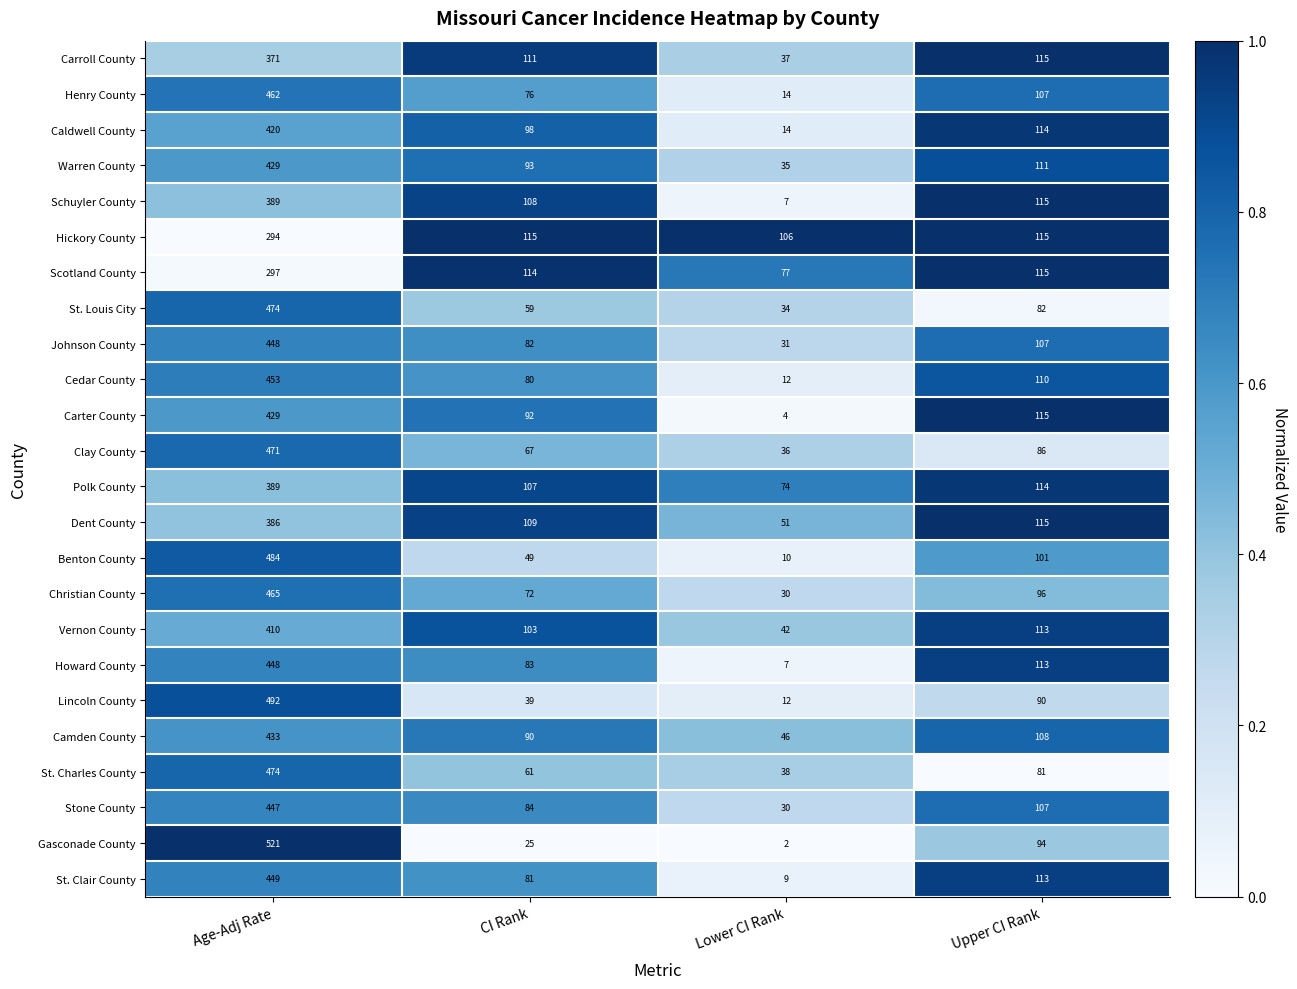

Between Age-Adj Rate and Upper CI Rank, which series saw the biggest shift?

Gasconade County